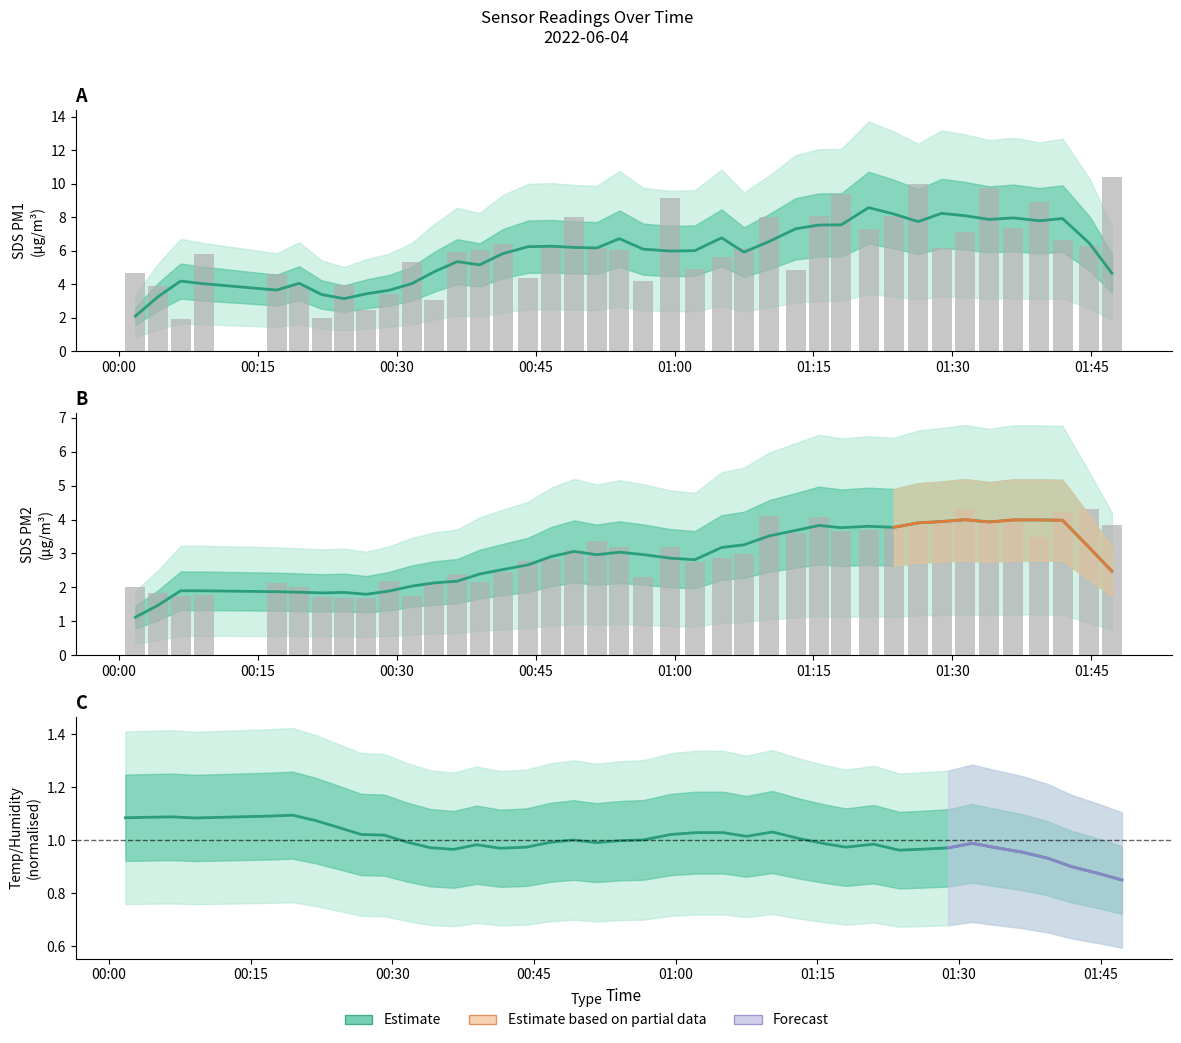

The value of SDS_P1 at 2022/06/04 00:04:12 is 3.9. True or false?

True